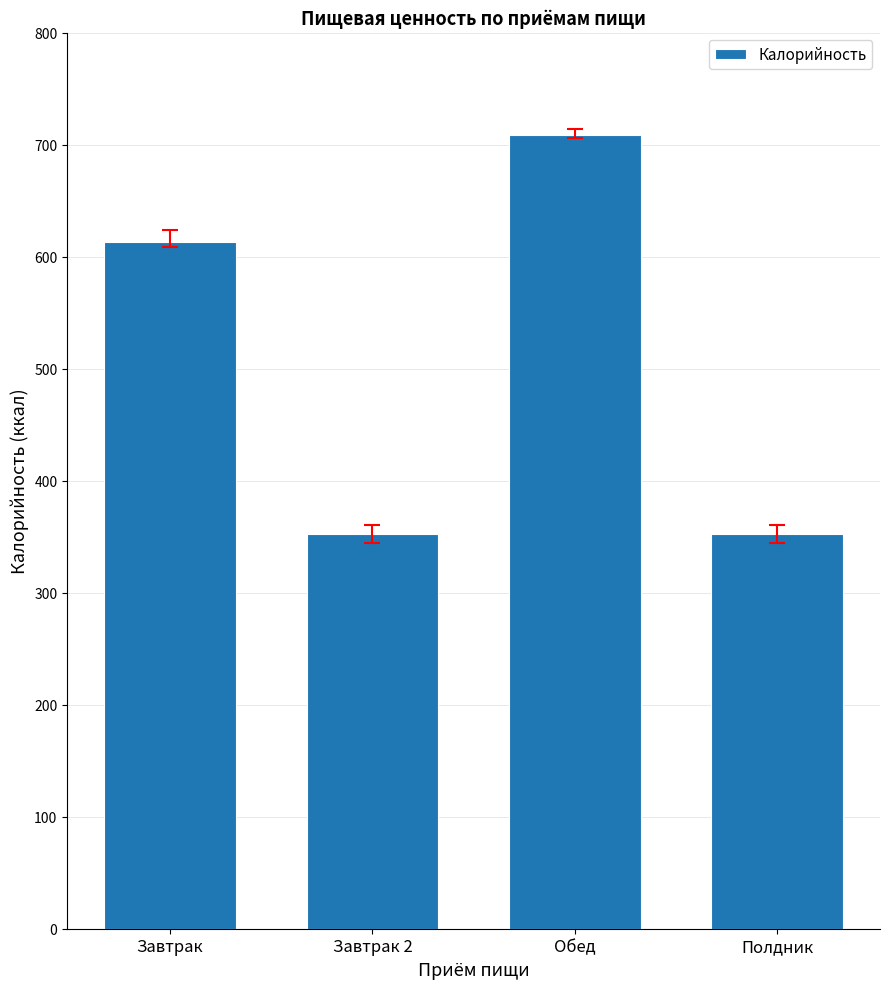

Which has a higher value, Завтрак or Завтрак 2?

Завтрак